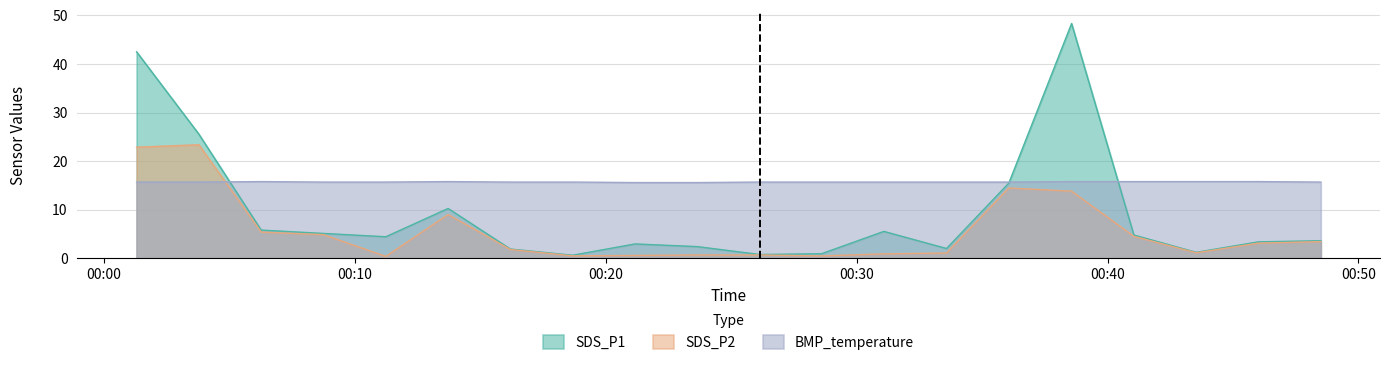

At which category does SDS_P1 reach its first local valley?

2021/09/10 00:11:14